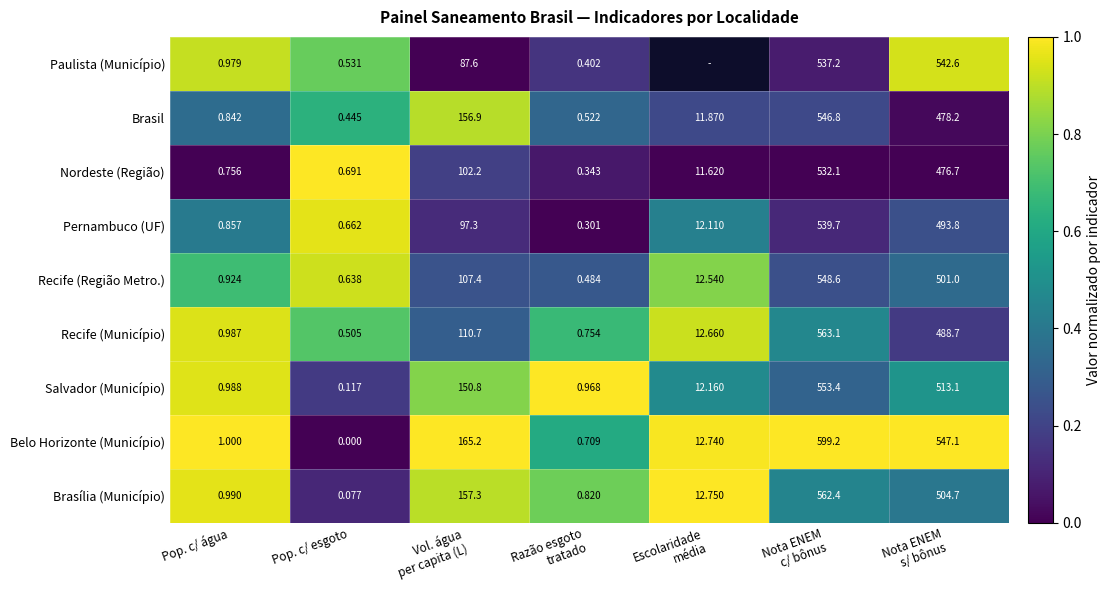

Which series changed the most between Pop. c/ esgoto and Nota ENEM
s/ bônus?

Belo Horizonte (Município)